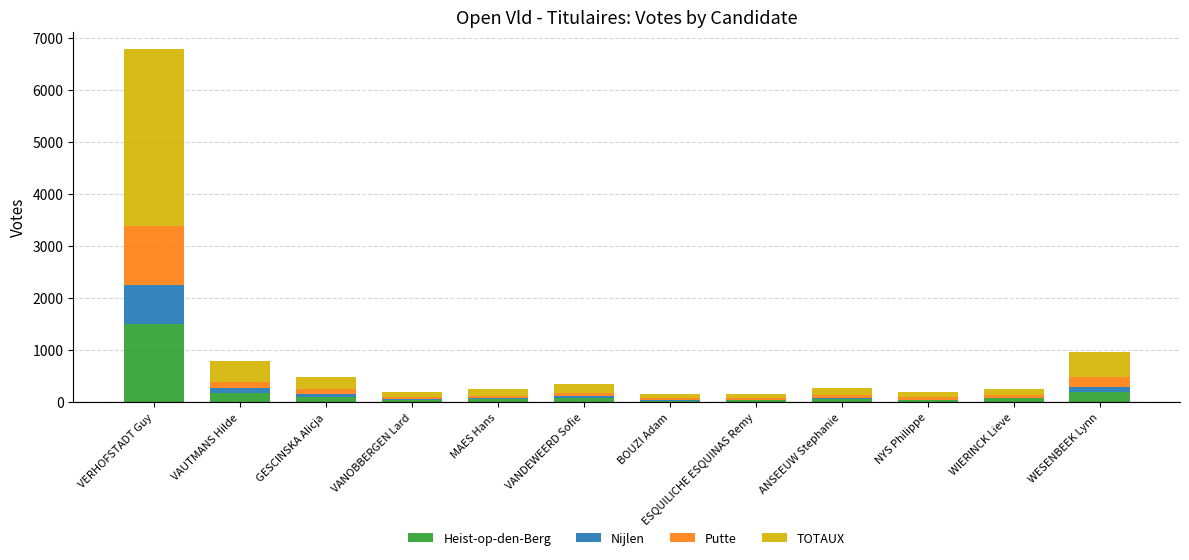

What is the total value across all series at VERHOFSTADT Guy?

6786